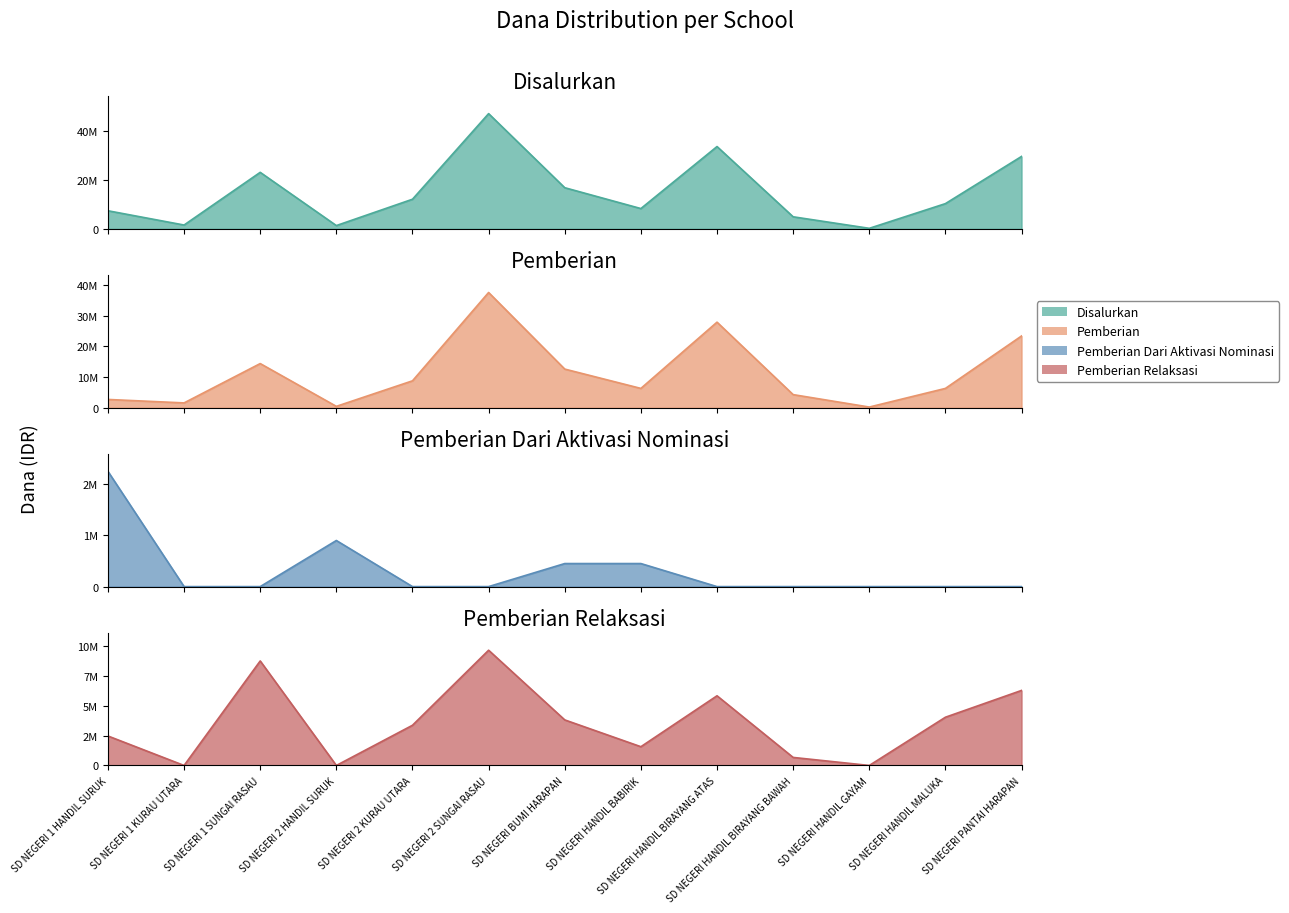

Reading right to left, extract all data points from this chart.

Disalurkan: SD NEGERI PANTAI HARAPAN=29700000	SD NEGERI HANDIL MALUKA=10350000	SD NEGERI HANDIL GAYAM=225000	SD NEGERI HANDIL BIRAYANG BAWAH=4950000	SD NEGERI HANDIL BIRAYANG ATAS=33750000	SD NEGERI HANDIL BABIRIK=8325000	SD NEGERI BUMI HARAPAN=16875000	SD NEGERI 2 SUNGAI RASAU=47250000	SD NEGERI 2 KURAU UTARA=12150000	SD NEGERI 2 HANDIL SURUK=1350000	SD NEGERI 1 SUNGAI RASAU=23175000	SD NEGERI 1 KURAU UTARA=1575000	SD NEGERI 1 HANDIL SURUK=7425000
Pemberian: SD NEGERI PANTAI HARAPAN=23400000	SD NEGERI HANDIL MALUKA=6300000	SD NEGERI HANDIL GAYAM=225000	SD NEGERI HANDIL BIRAYANG BAWAH=4275000	SD NEGERI HANDIL BIRAYANG ATAS=27900000	SD NEGERI HANDIL BABIRIK=6300000	SD NEGERI BUMI HARAPAN=12600000	SD NEGERI 2 SUNGAI RASAU=37575000	SD NEGERI 2 KURAU UTARA=8775000	SD NEGERI 2 HANDIL SURUK=450000	SD NEGERI 1 SUNGAI RASAU=14400000	SD NEGERI 1 KURAU UTARA=1575000	SD NEGERI 1 HANDIL SURUK=2700000
Pemberian Dari Aktivasi Nominasi: SD NEGERI PANTAI HARAPAN=0	SD NEGERI HANDIL MALUKA=0	SD NEGERI HANDIL GAYAM=0	SD NEGERI HANDIL BIRAYANG BAWAH=0	SD NEGERI HANDIL BIRAYANG ATAS=0	SD NEGERI HANDIL BABIRIK=450000	SD NEGERI BUMI HARAPAN=450000	SD NEGERI 2 SUNGAI RASAU=0	SD NEGERI 2 KURAU UTARA=0	SD NEGERI 2 HANDIL SURUK=900000	SD NEGERI 1 SUNGAI RASAU=0	SD NEGERI 1 KURAU UTARA=0	SD NEGERI 1 HANDIL SURUK=2250000
Pemberian Relaksasi: SD NEGERI PANTAI HARAPAN=6300000	SD NEGERI HANDIL MALUKA=4050000	SD NEGERI HANDIL GAYAM=0	SD NEGERI HANDIL BIRAYANG BAWAH=675000	SD NEGERI HANDIL BIRAYANG ATAS=5850000	SD NEGERI HANDIL BABIRIK=1575000	SD NEGERI BUMI HARAPAN=3825000	SD NEGERI 2 SUNGAI RASAU=9675000	SD NEGERI 2 KURAU UTARA=3375000	SD NEGERI 2 HANDIL SURUK=0	SD NEGERI 1 SUNGAI RASAU=8775000	SD NEGERI 1 KURAU UTARA=0	SD NEGERI 1 HANDIL SURUK=2475000